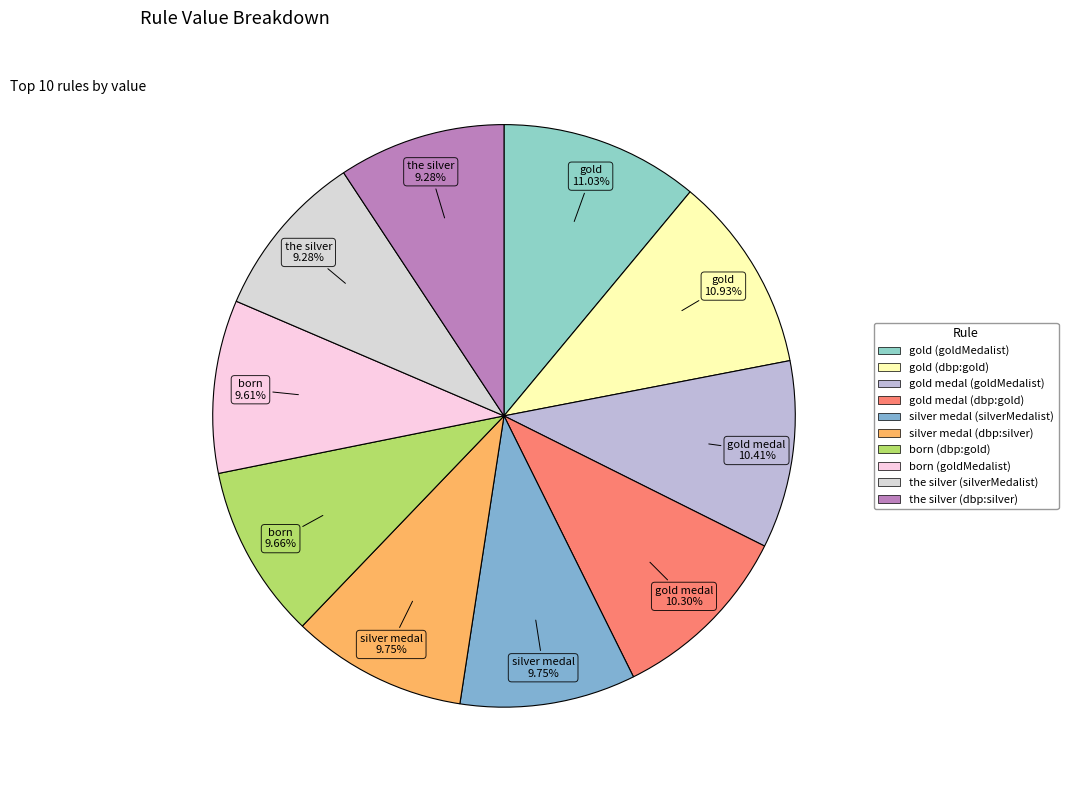

Does silver medal (silverMedalist) account for over 50% of the chart?

No